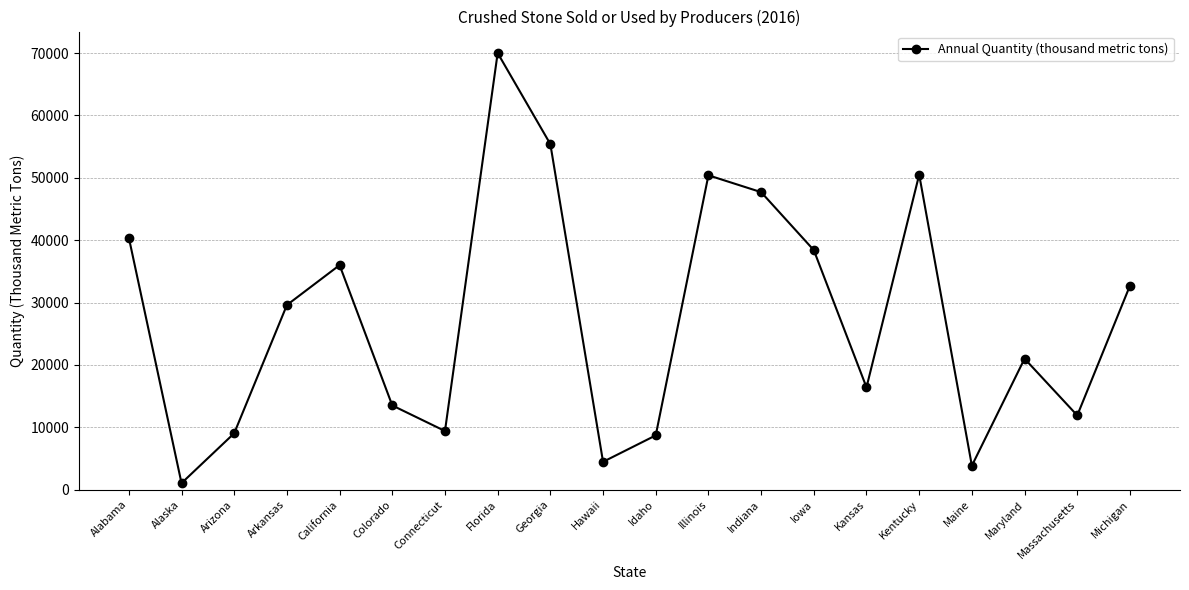

Count the number of data series in this chart.

1